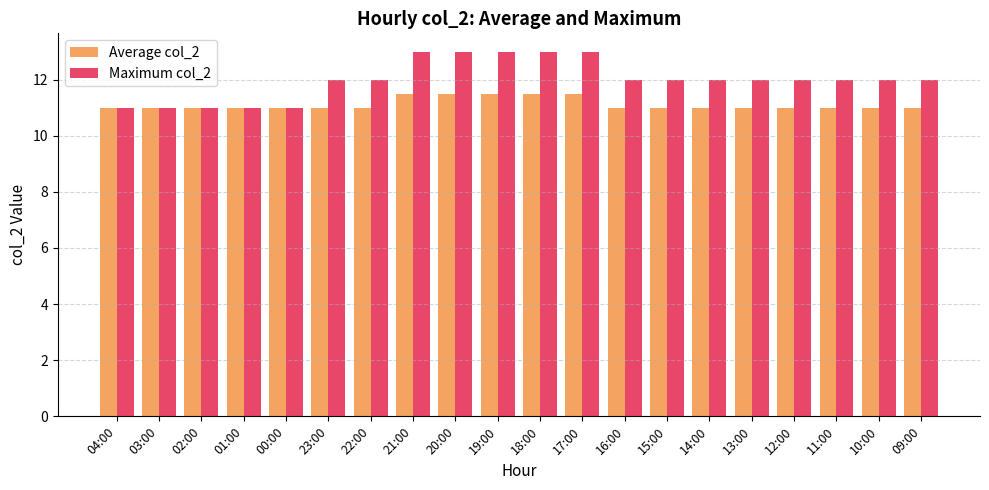

Are the bars grouped side by side (vs. stacked)?

Yes